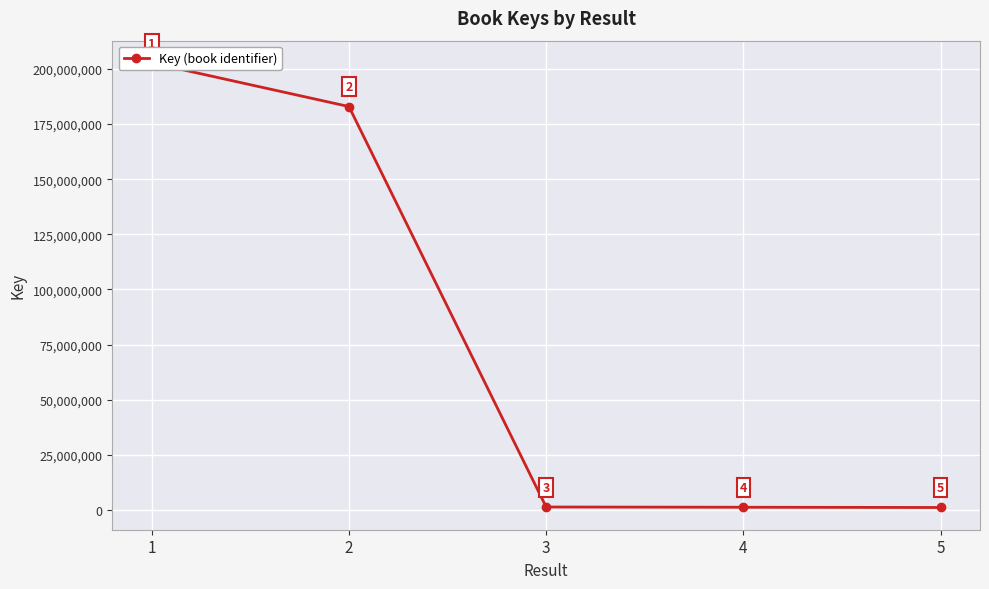

Count the number of values greater than 1338997.

2